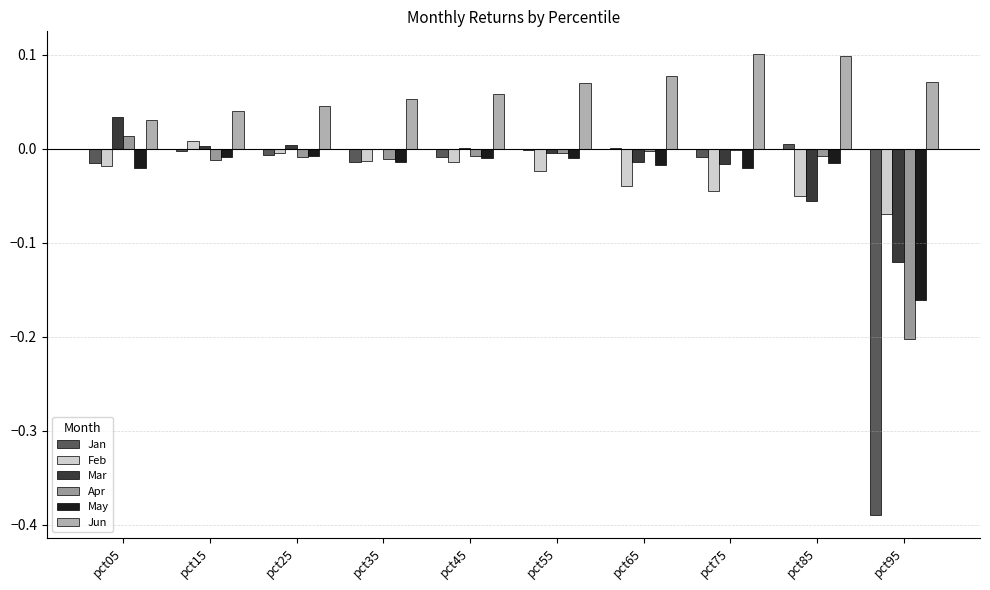

How many series are shown in this chart?

6